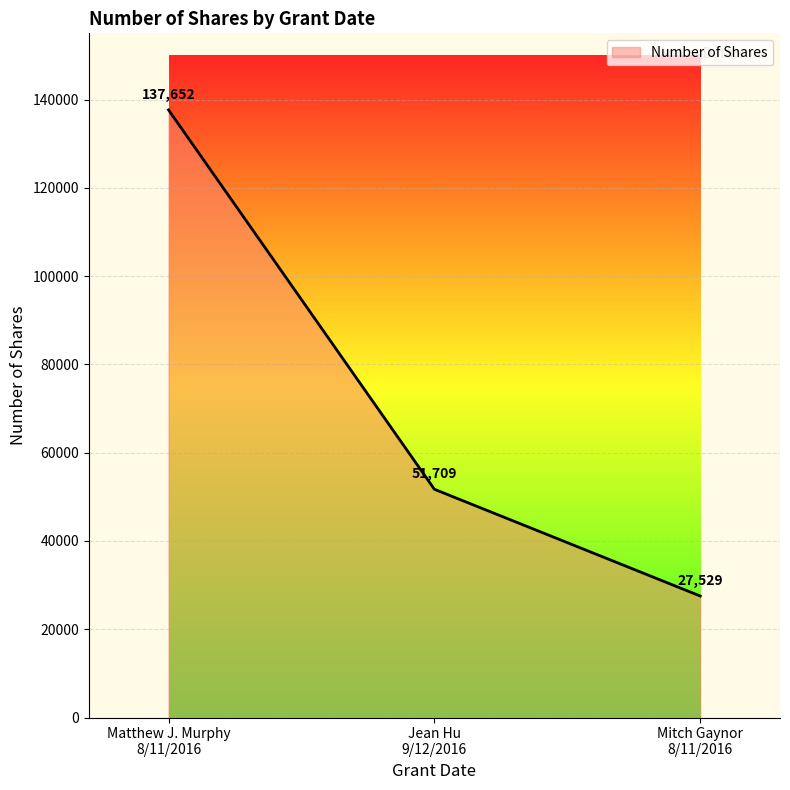

Which has a higher value, Matthew J. Murphy
8/11/2016 or Mitch Gaynor
8/11/2016?

Matthew J. Murphy
8/11/2016